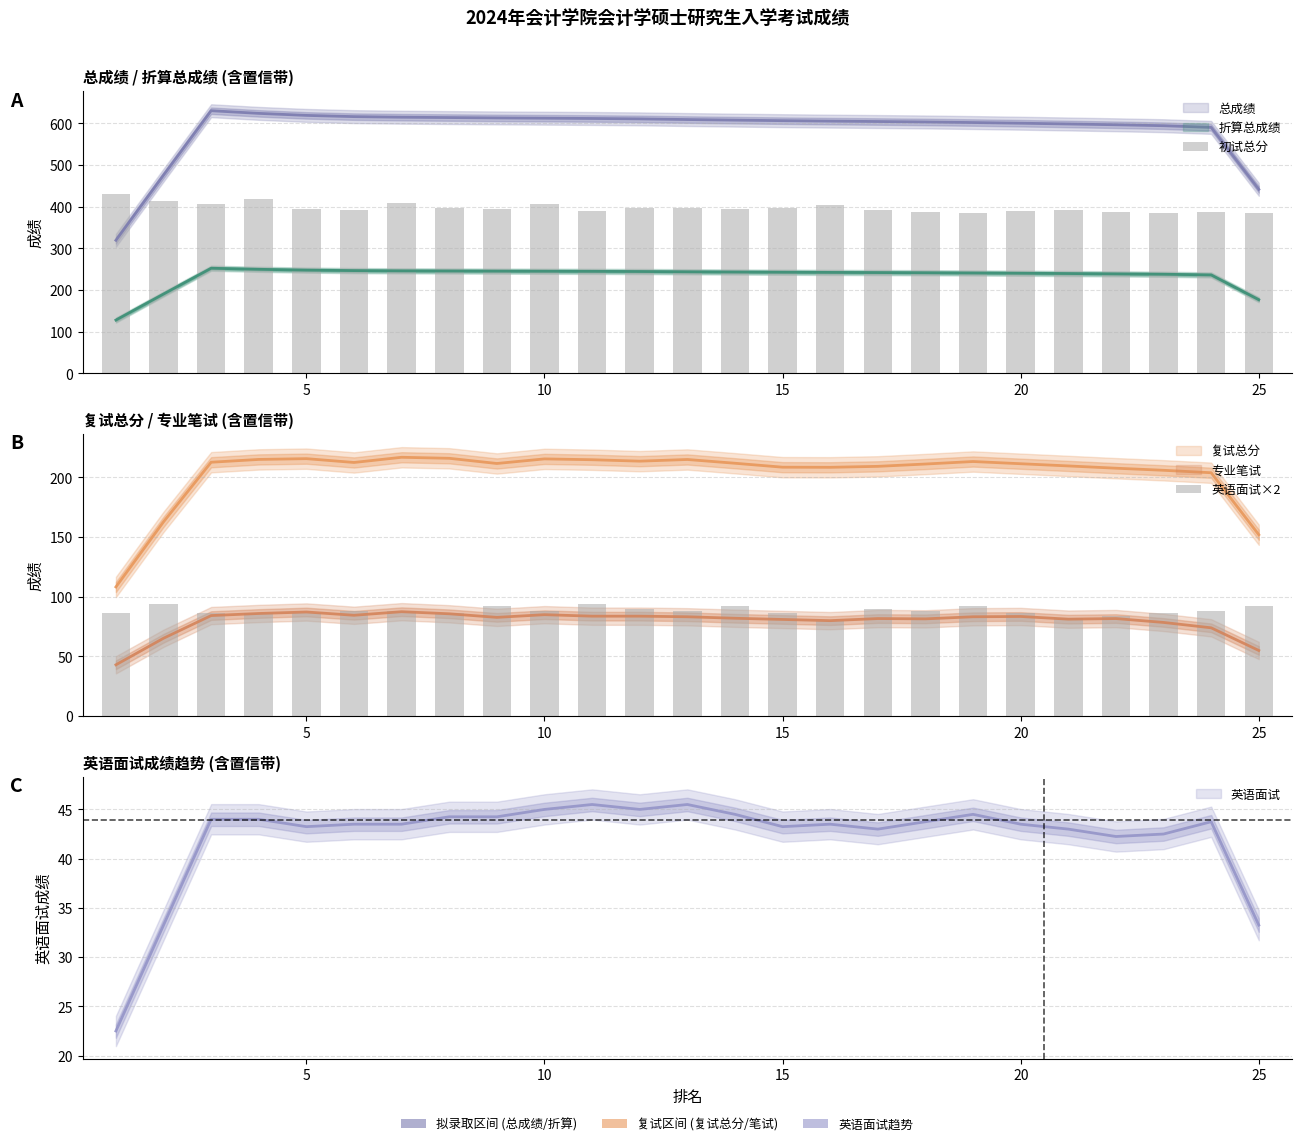

Reading left to right, transcribe all the data shown in this chart.

初试总分: 430	414	407	419	395	392	408	396	395	406	390	396	396	394	397	404	392	387	385	390	393	387	385	388	385
英语面试×2: 86	94	86	86	86	88	88	86	92	88	94	90	88	92	86	80	90	88	92	86	82	84	86	88	92